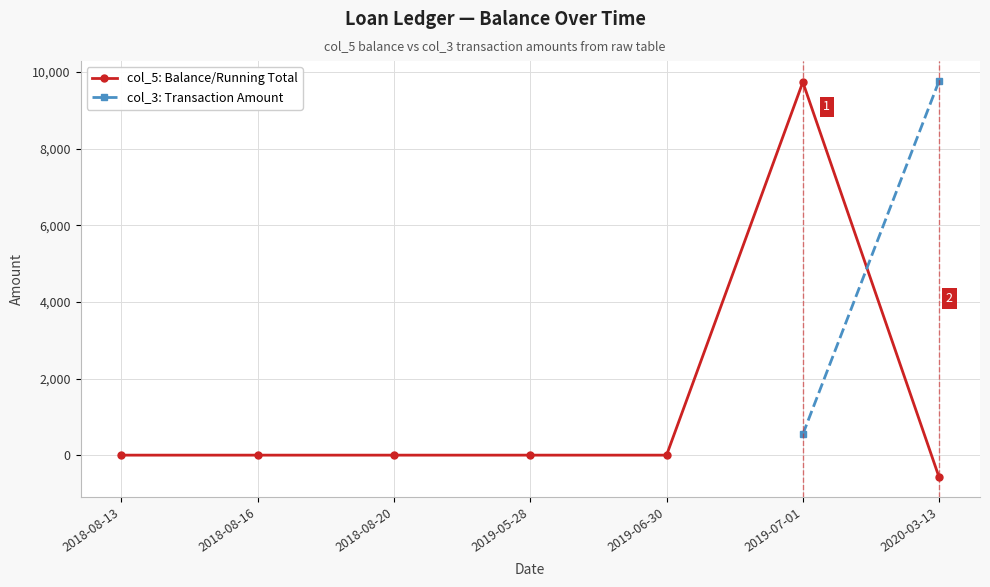

What is the minimum value for col_5: Balance/Running Total?

-579.1